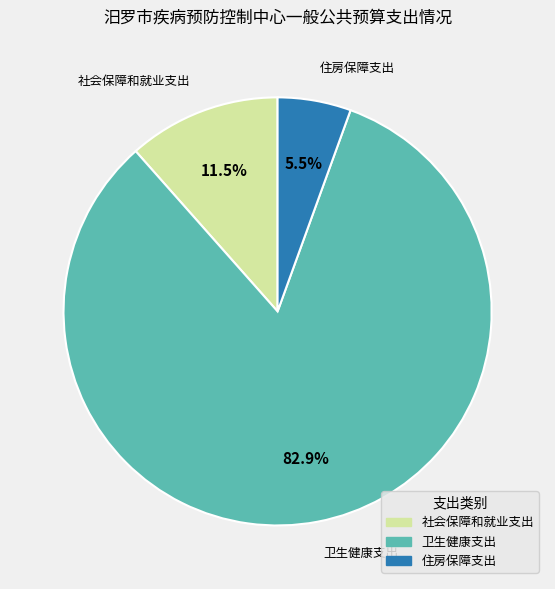

How much of the chart is everything except 住房保障支出?

94.5%